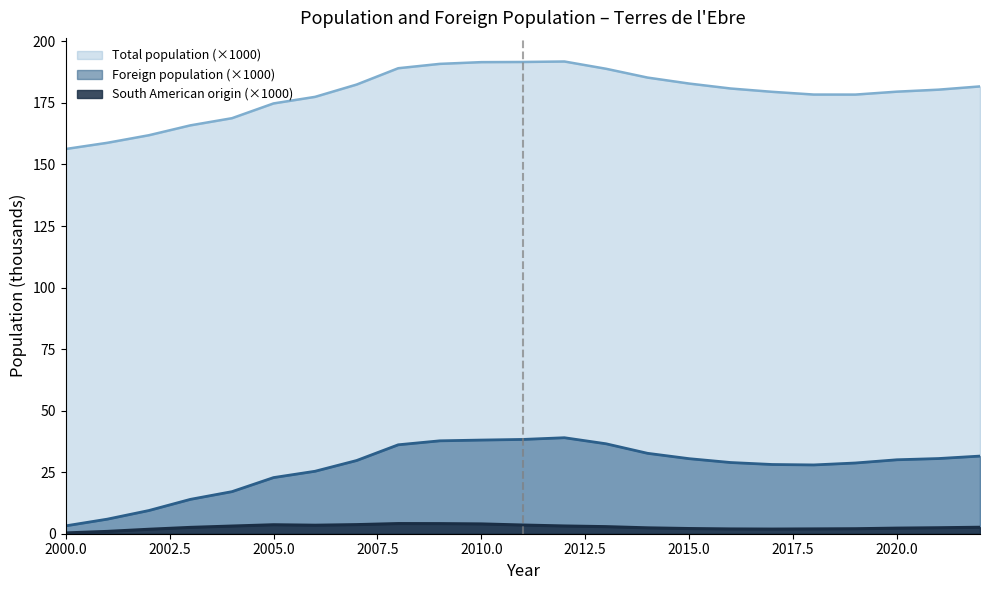

At 2021, list the series in order from smallest to largest.

South American origin, Foreign population, Total population